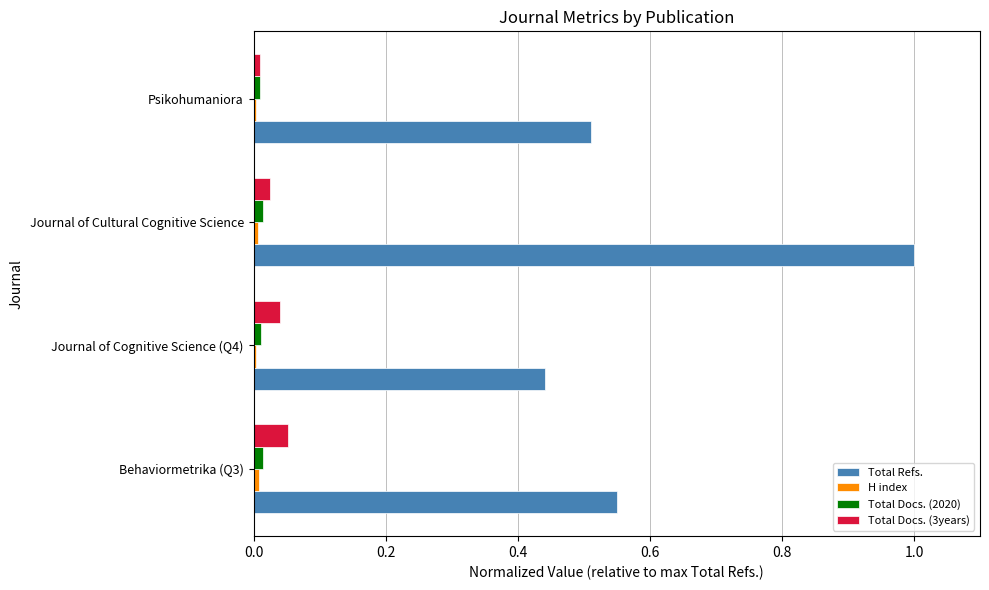

The Total Docs. (2020) series shows 0.0 at Psikohumaniora. True or false?

True